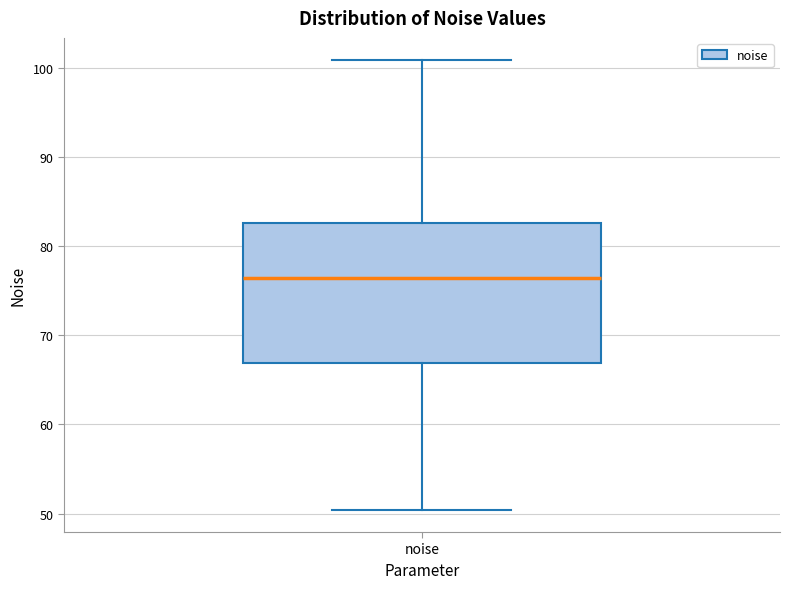

Where is the lower edge of the box for noise on the y-axis? The values are not printed on the chart, so give them approximately, as read against the axis.

67